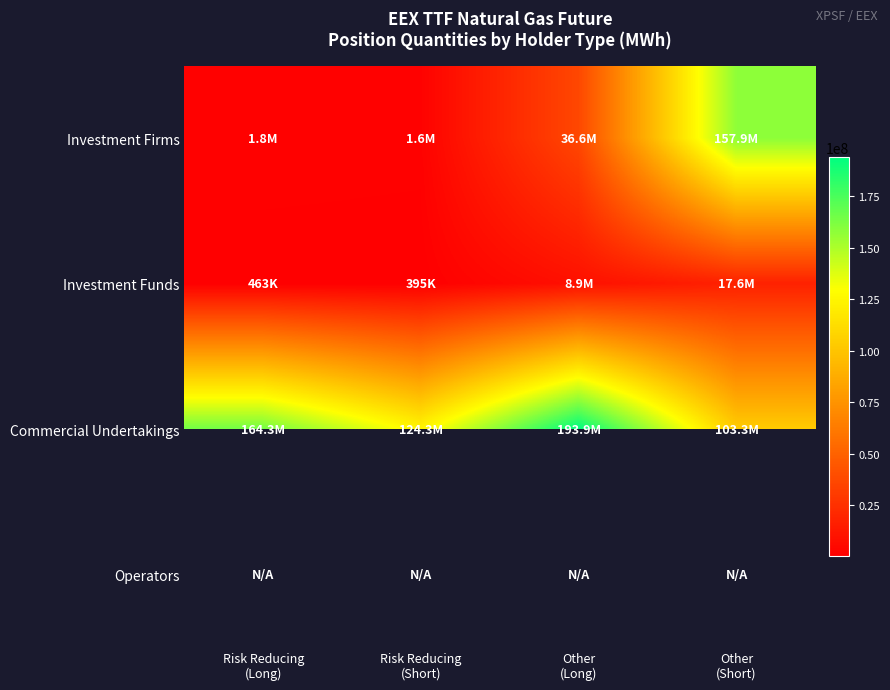

Reading left to right, extract all data points from this chart.

Investment Firms: Risk Reducing
(Long)=1825211	Risk Reducing
(Short)=1565734	Other
(Long)=36555866	Other
(Short)=157938806
Investment Funds: Risk Reducing
(Long)=462978	Risk Reducing
(Short)=395280	Other
(Long)=8888317	Other
(Short)=17551464
Commercial Undertakings: Risk Reducing
(Long)=164323044	Risk Reducing
(Short)=124329778	Other
(Long)=193918084	Other
(Short)=103317644
Operators: Risk Reducing
(Long)=0	Risk Reducing
(Short)=0	Other
(Long)=0	Other
(Short)=0